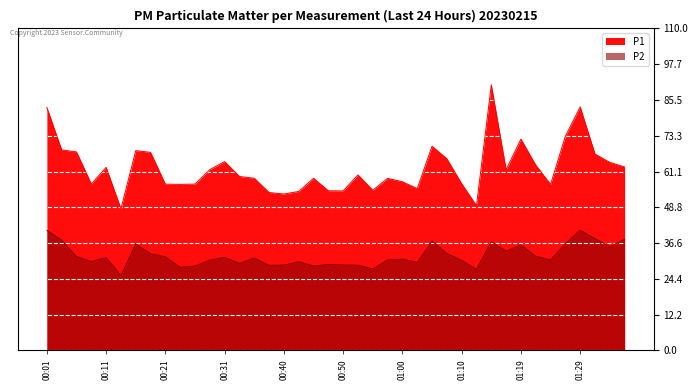

What is the sum of the P1 values at 01:34 and 00:45?

123.0